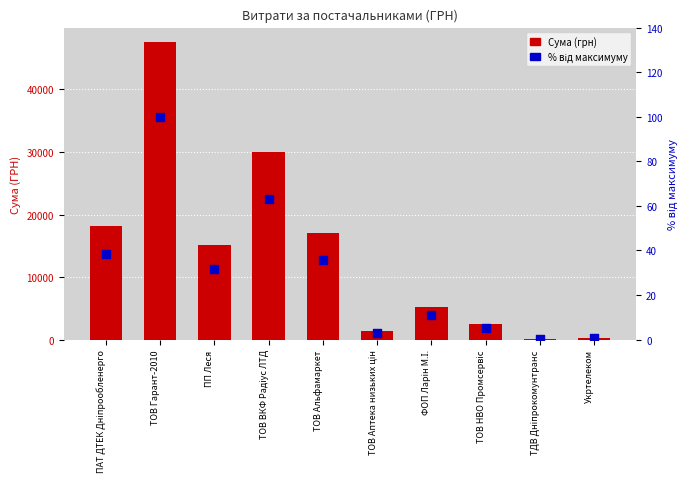

At which category is the sum across all series the highest?

ТОВ Гарант-2010